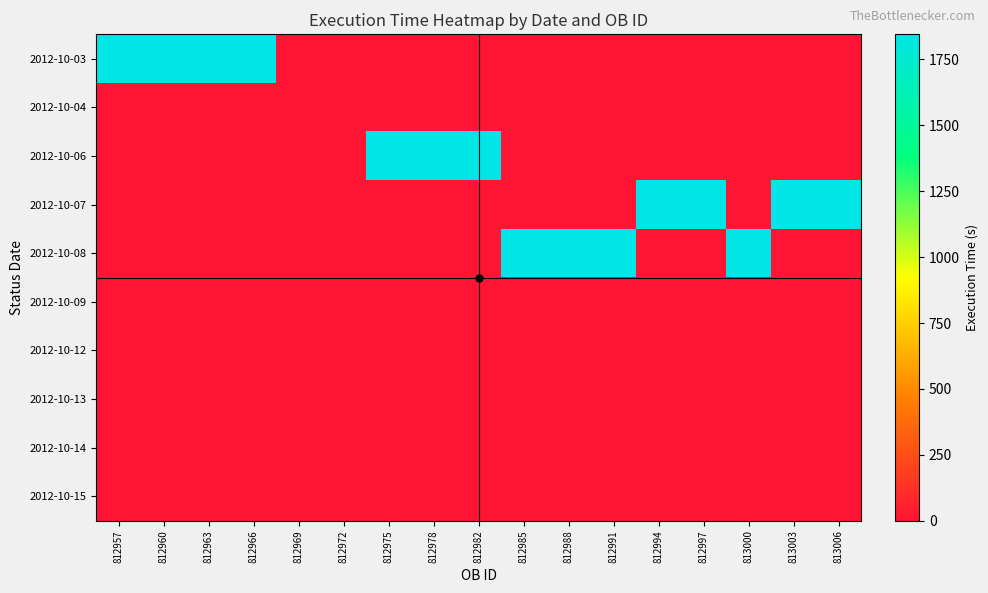

Rank the series by their maximum value, from lowest to highest.

2012-10-04, 2012-10-09, 2012-10-12, 2012-10-13, 2012-10-14, 2012-10-15, 2012-10-03, 2012-10-06, 2012-10-07, 2012-10-08